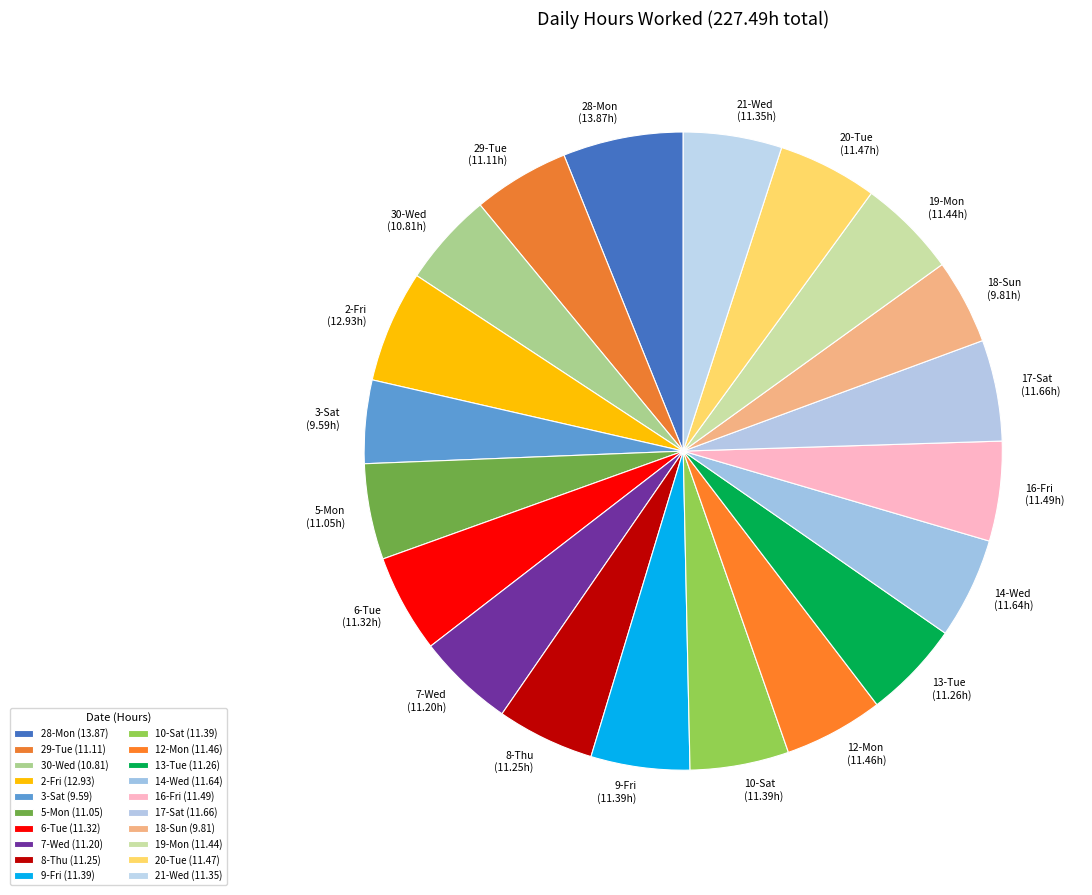

Count the number of slices in the pie.

20